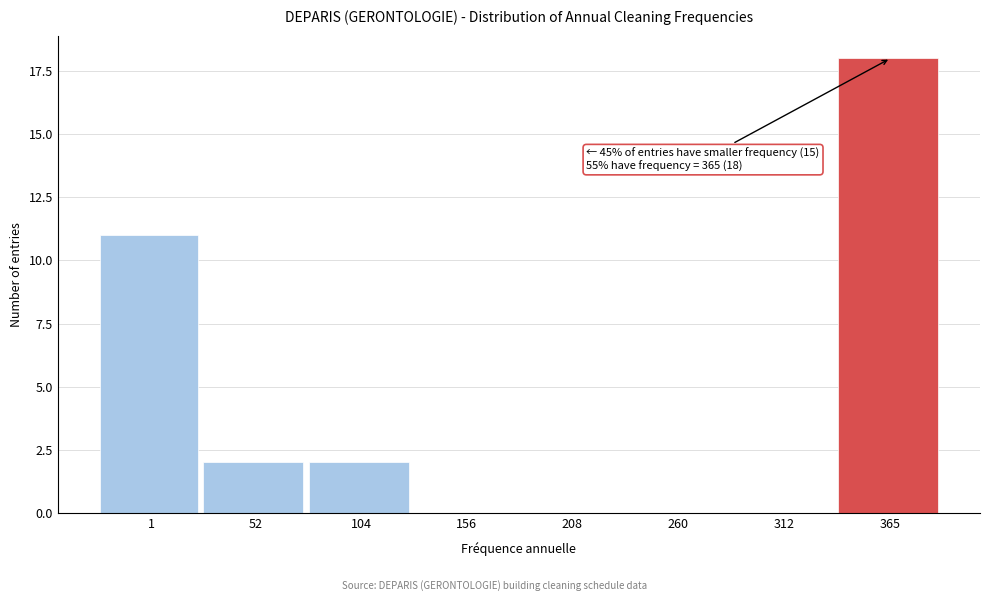

Reading left to right, extract all data points from this chart.

1=11	52=2	104=2	156=0	208=0	260=0	312=0	365=18